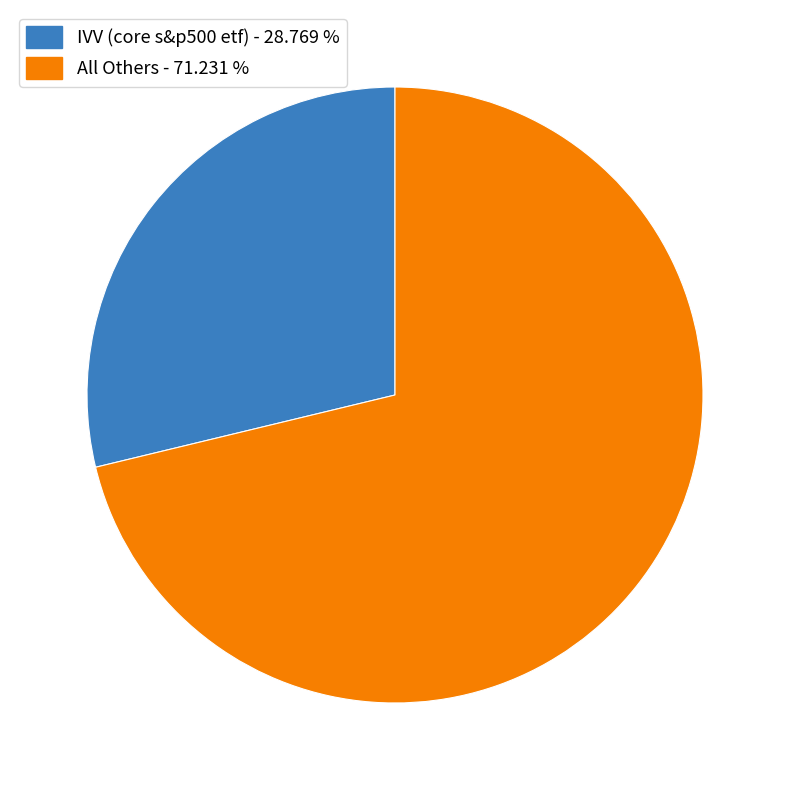

Is there any slice that represents more than half of the pie?

Yes